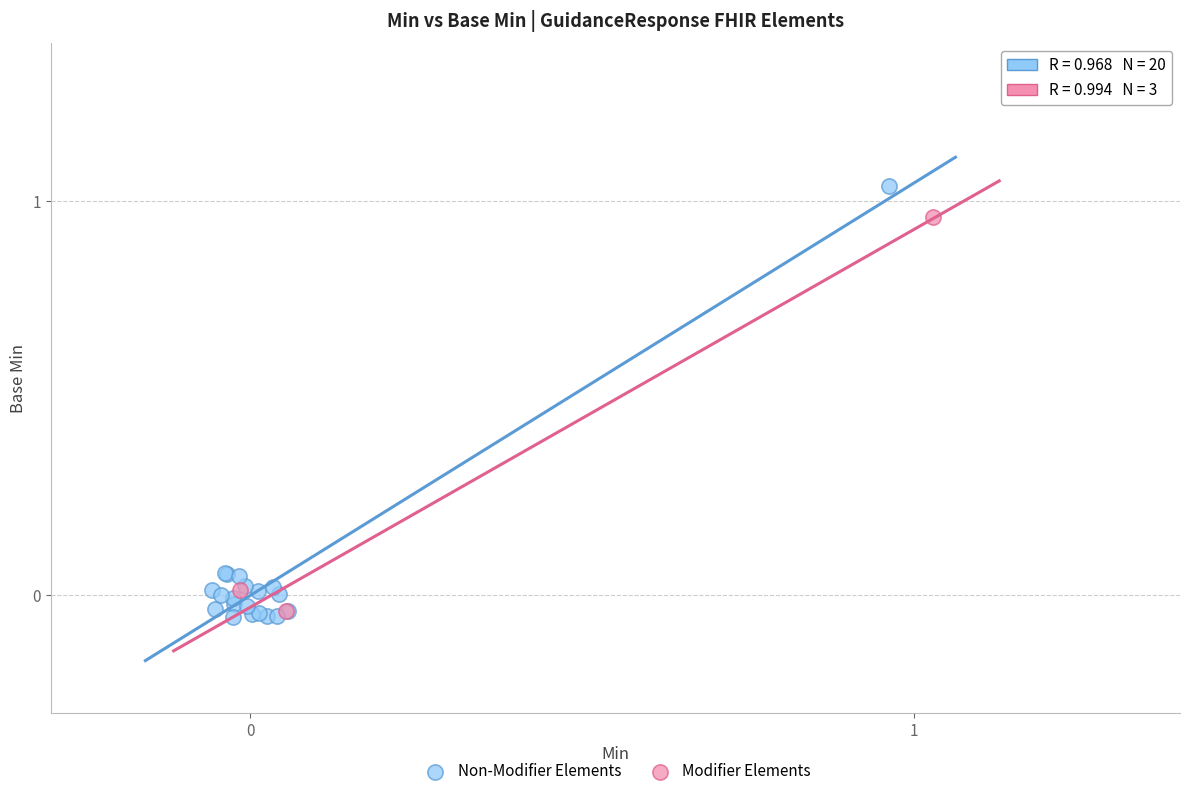

Which series has the largest Y range (max minus min)?

Non-Modifier Elements